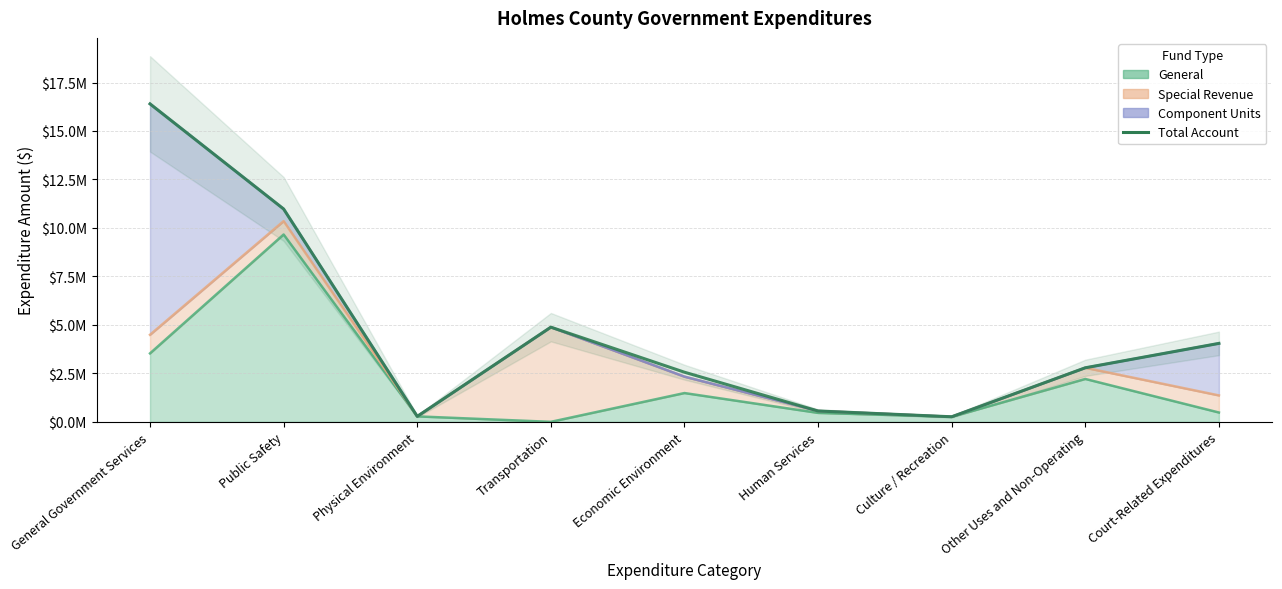

Read the value at Court-Related Expenditures.

4046902